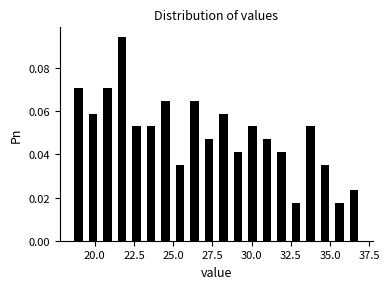

Read against the x-axis, roughly where is the centre of the tallest bar?

21.5